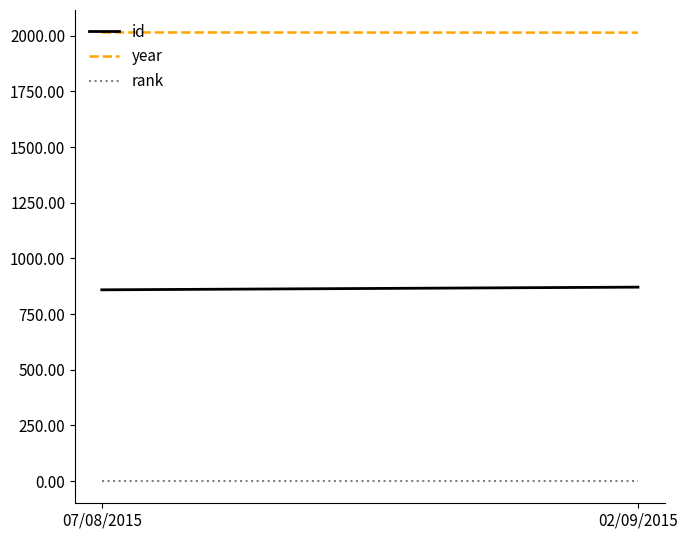

What is the difference between the highest and lowest values at 07/08/2015?

2014